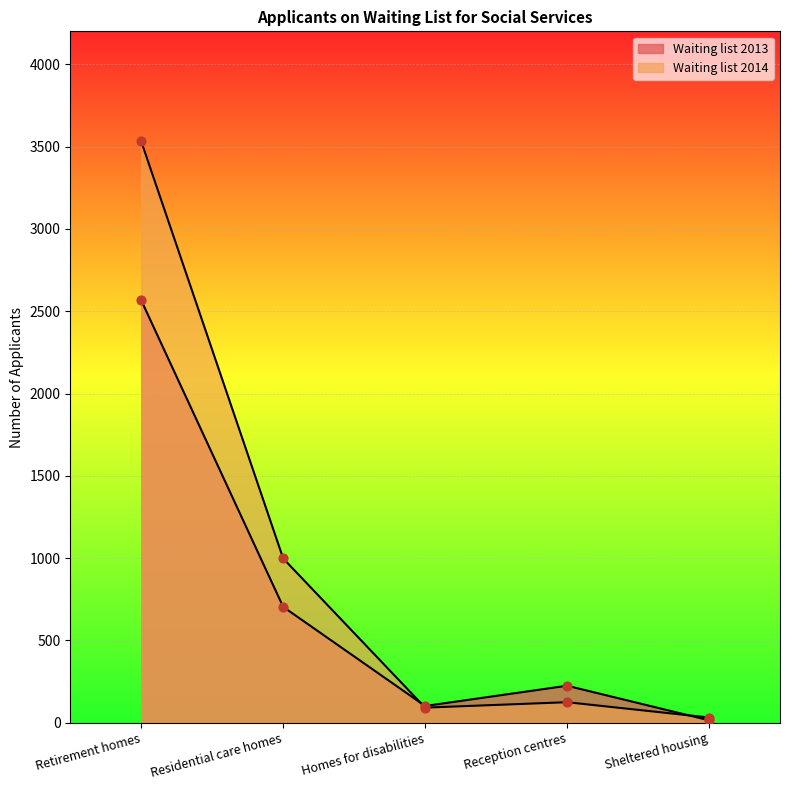

At how many categories does at least one series exceed 1396?

1